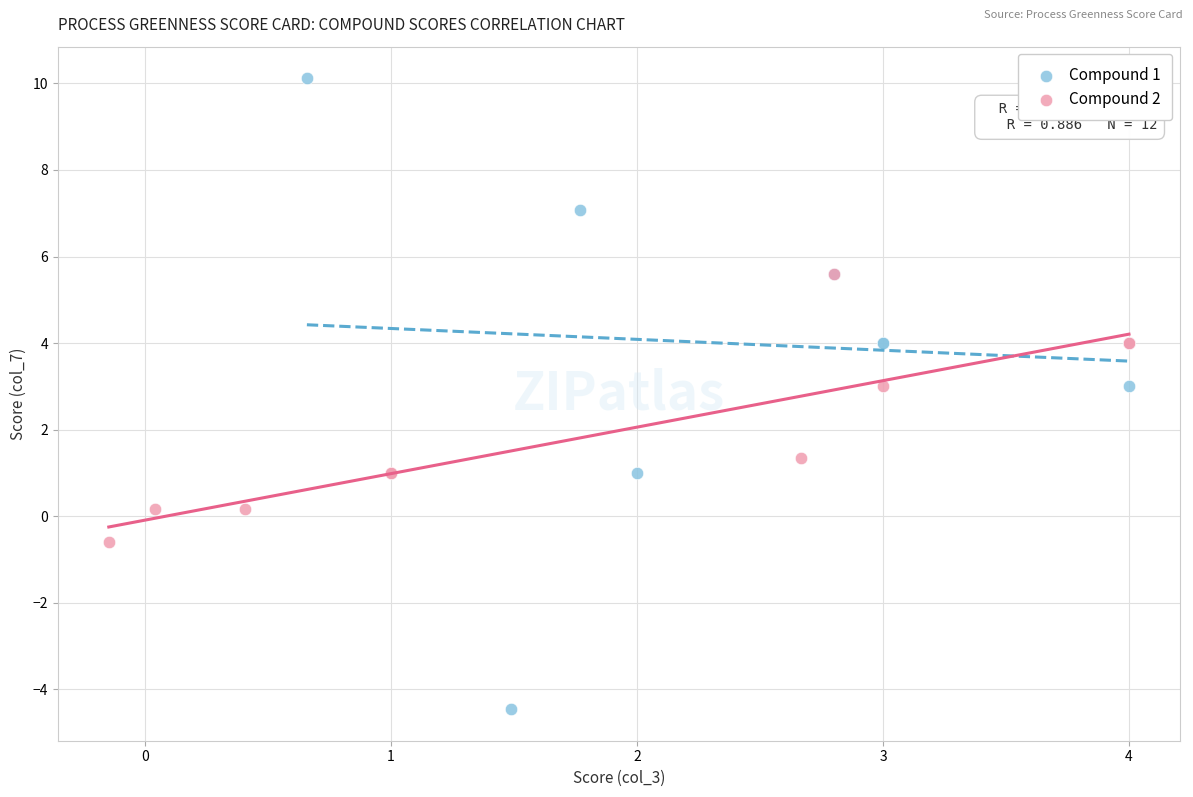

What are all the series names shown in the legend?

Compound 1, Compound 2